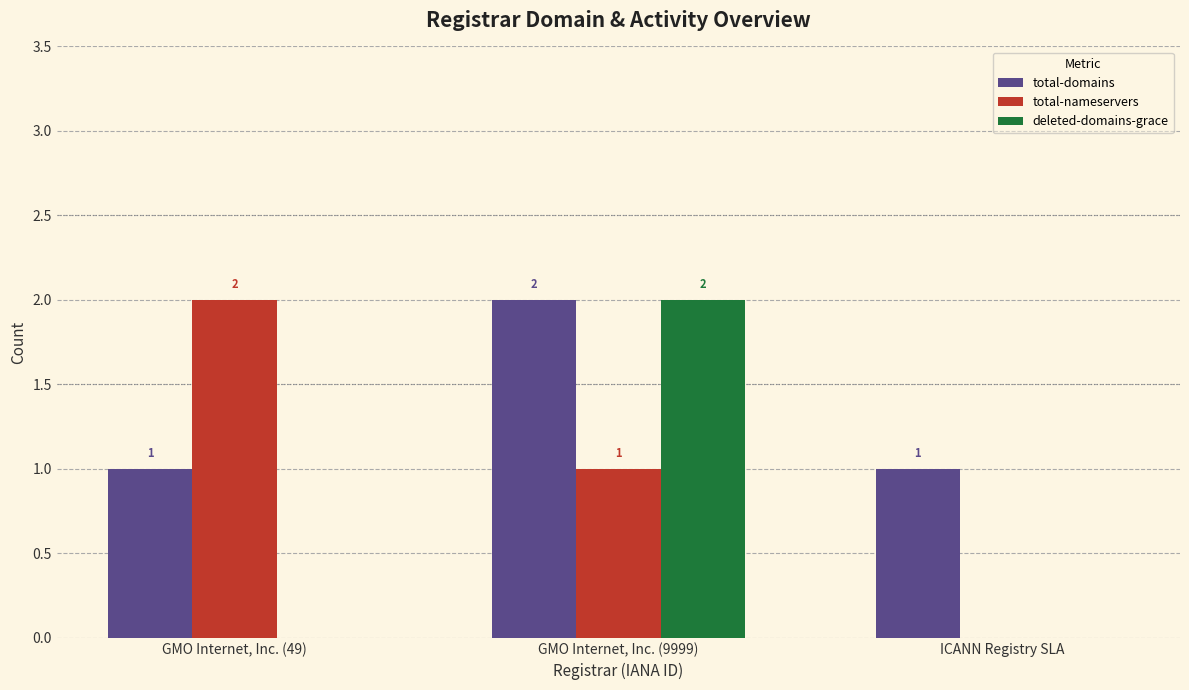

Is it true that total-domains equals 2 at GMO Internet, Inc. (9999)?

True